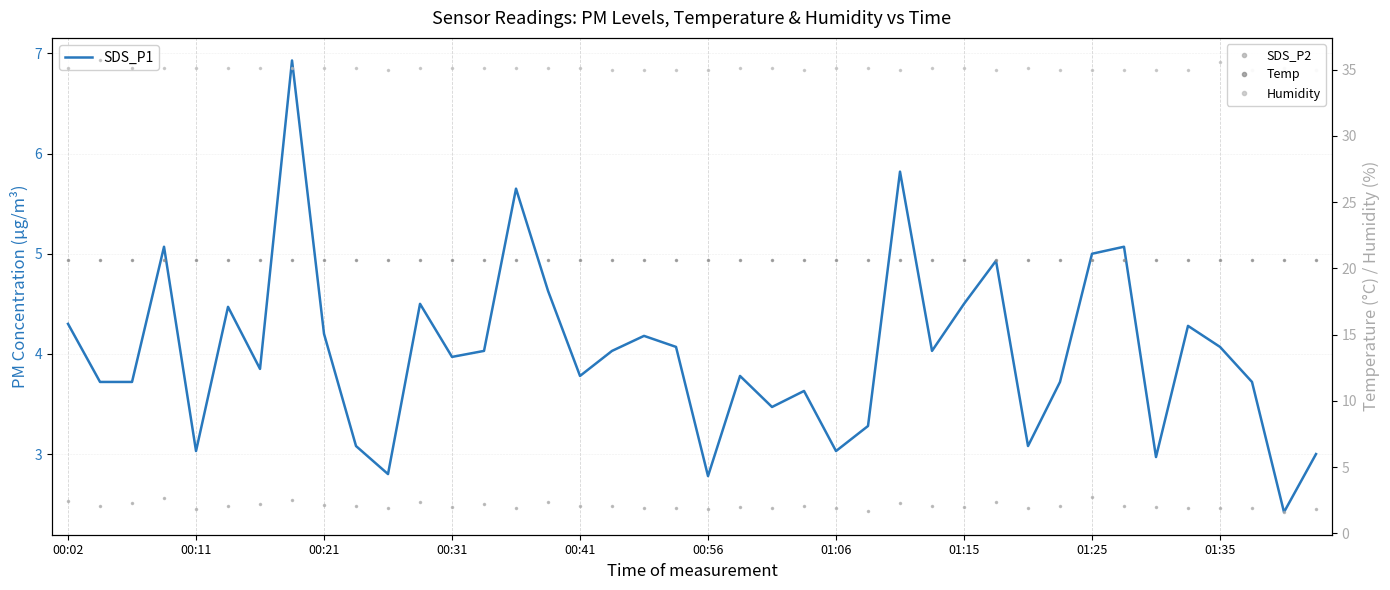

Between 01:15 and 39, which is larger?

01:15